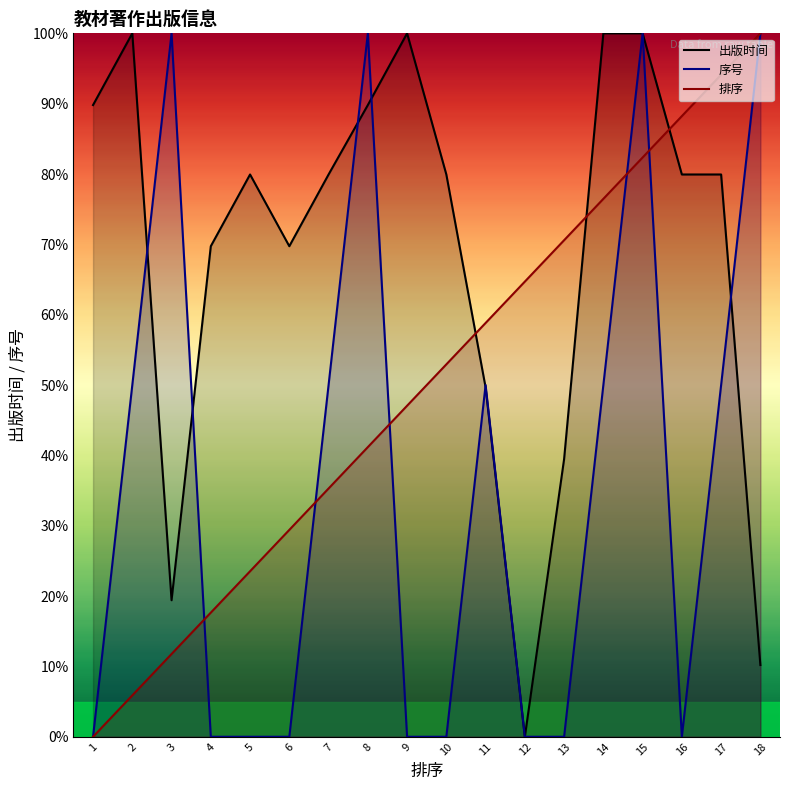

What is the sum of the 排序 values at 2 and 10?

0.6